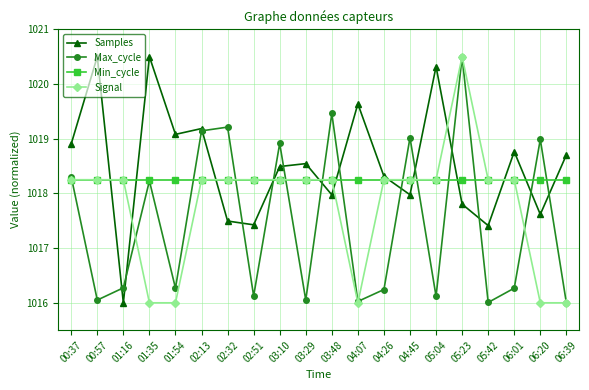

List the series in order of their overall mean, lowest first.

Max_cycle, Signal, Min_cycle, Samples